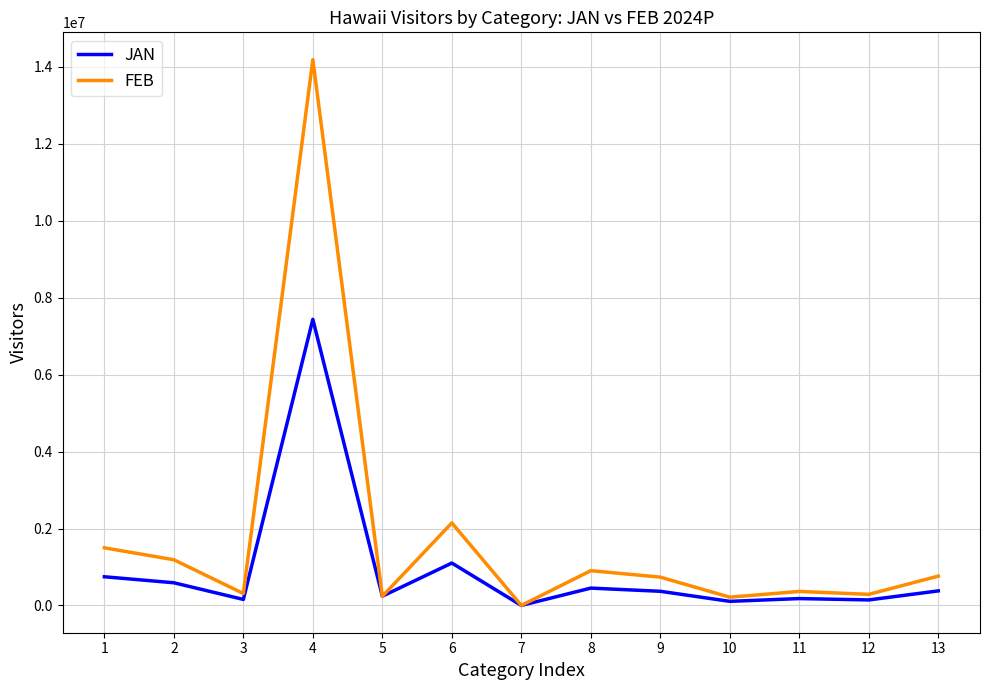

Rank the series by their maximum value, from lowest to highest.

JAN, FEB